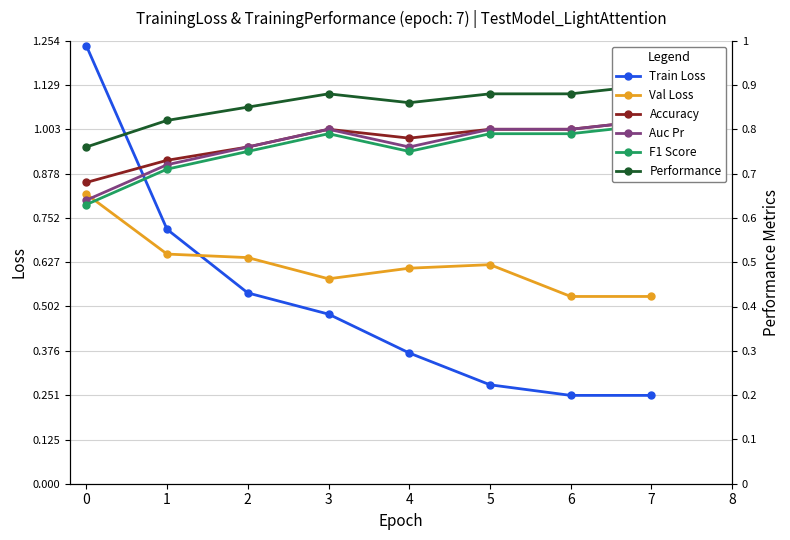

True or false: F1 Score and Performance intersect in this chart.

False